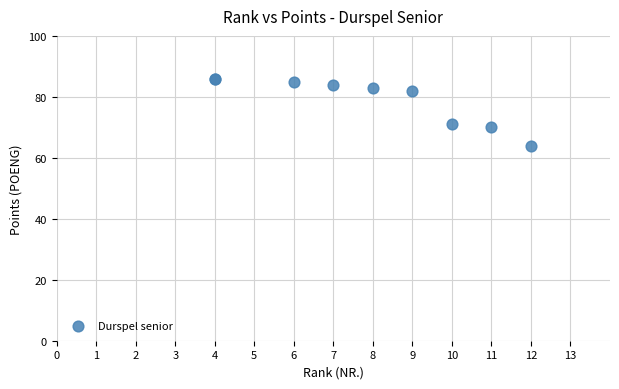

What Y value in the scatter plot is closest to 75?

71